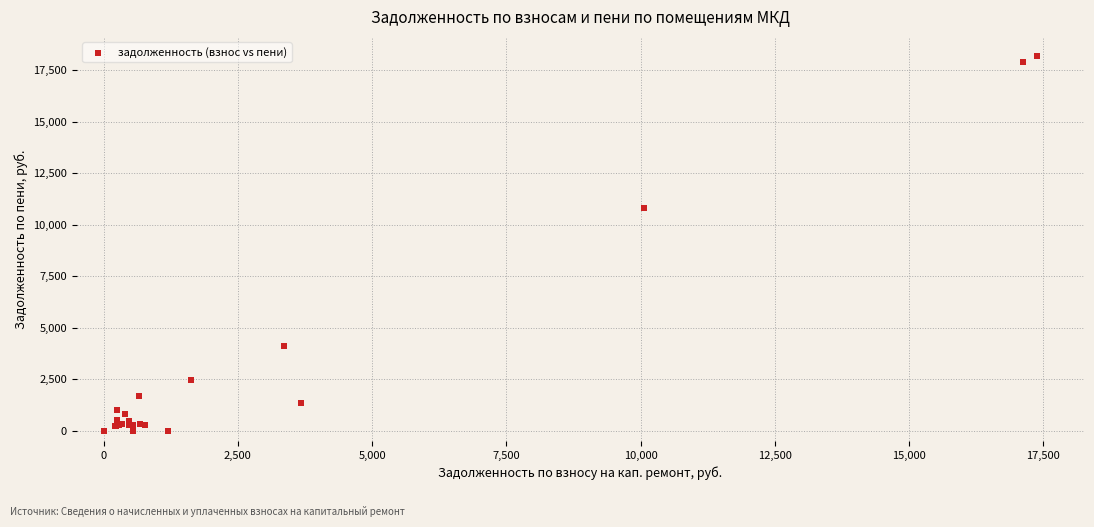

What Y value in the scatter plot is closest to 9104?

10832.6